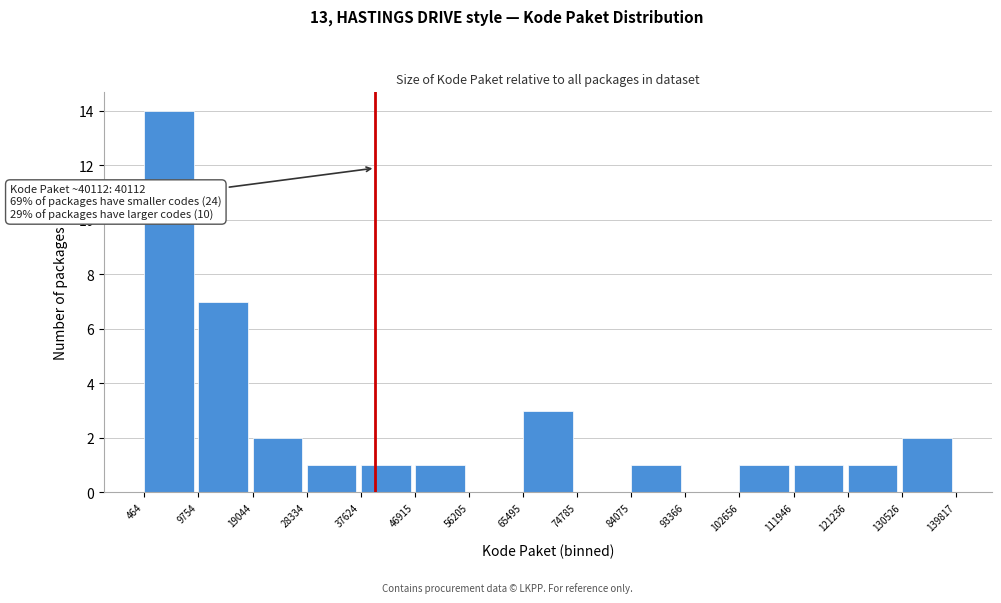

Over which range of the x-axis is the bar tallest?

464 to 9754